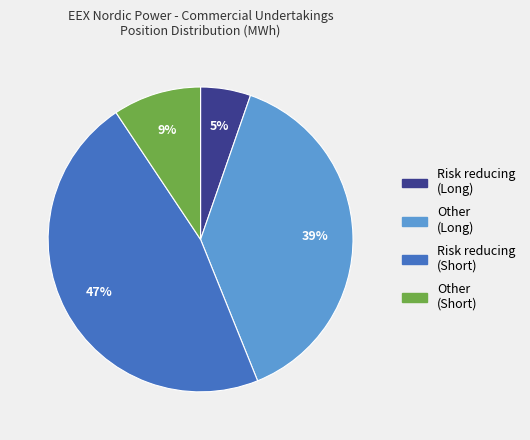

Is there any slice that represents more than half of the pie?

No